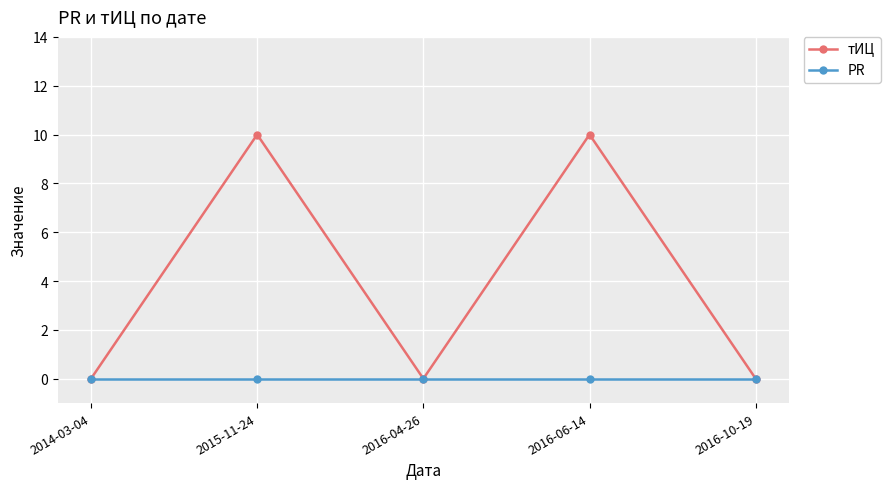

The value of тИЦ at 2016-10-19 is -5. True or false?

False